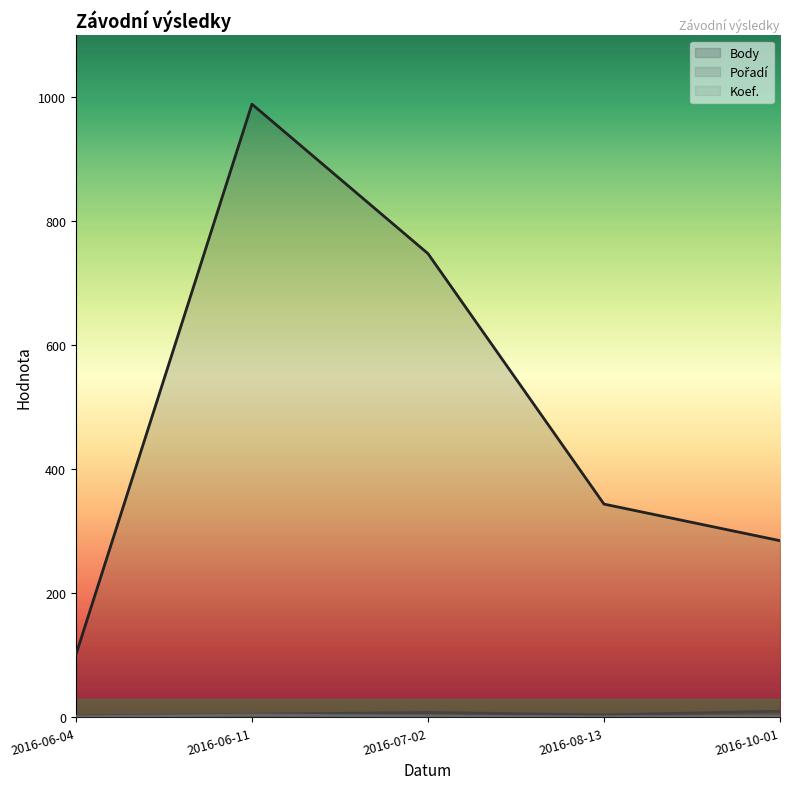

Count the Pořadí values in the range 4 to 8.

3